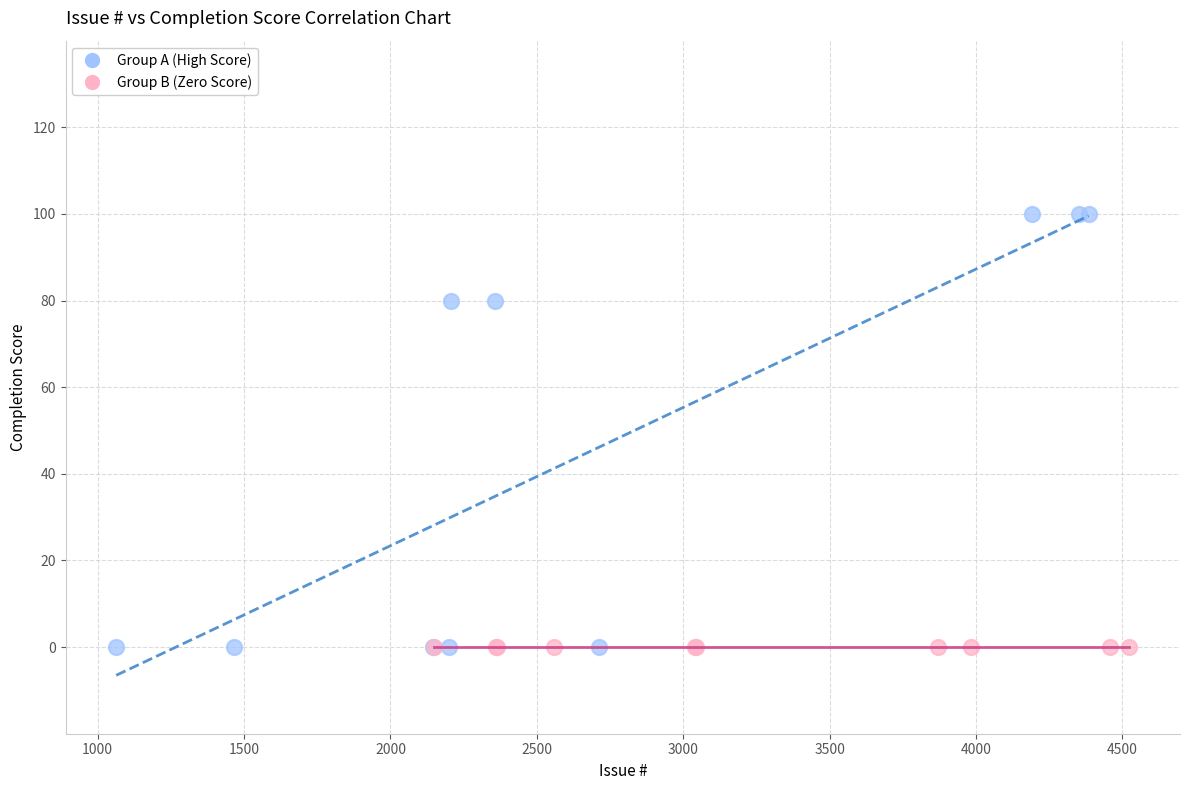

Which series contains the highest Y value?

Group A (High Score)